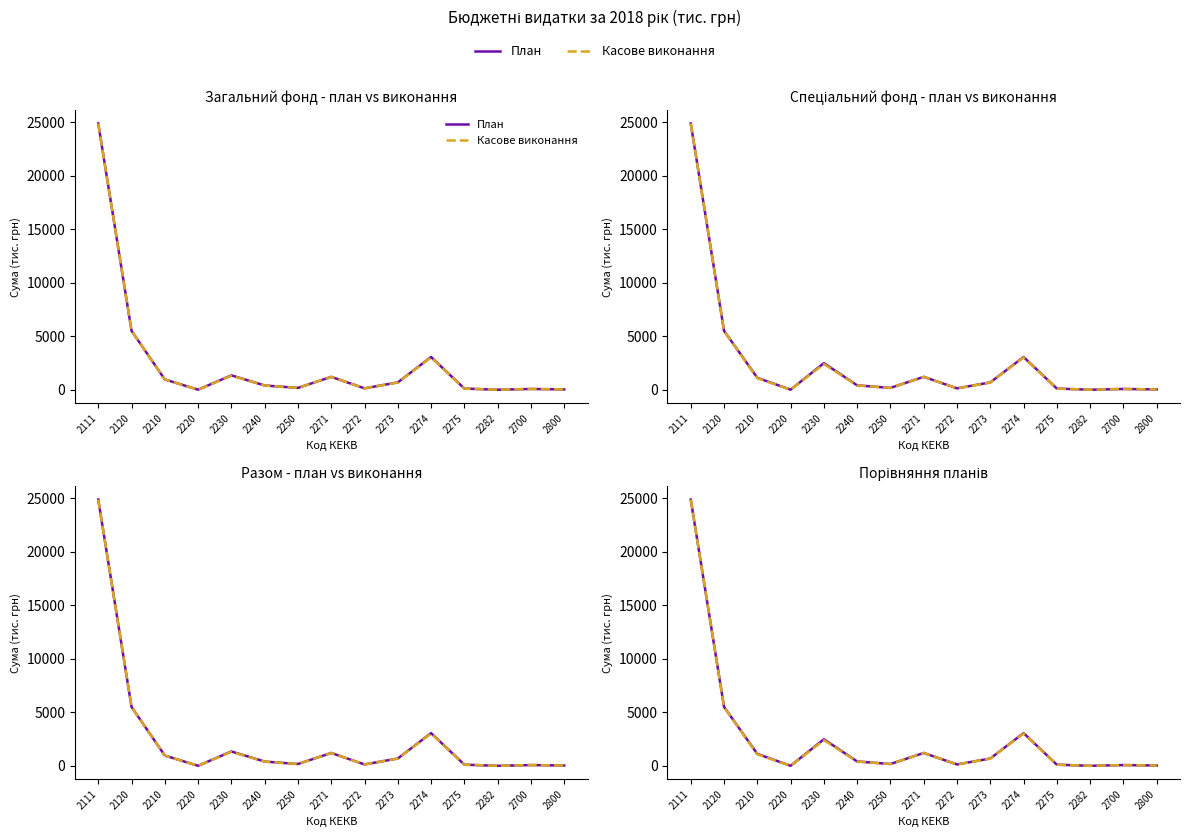

Which series has the largest total across all categories?

План